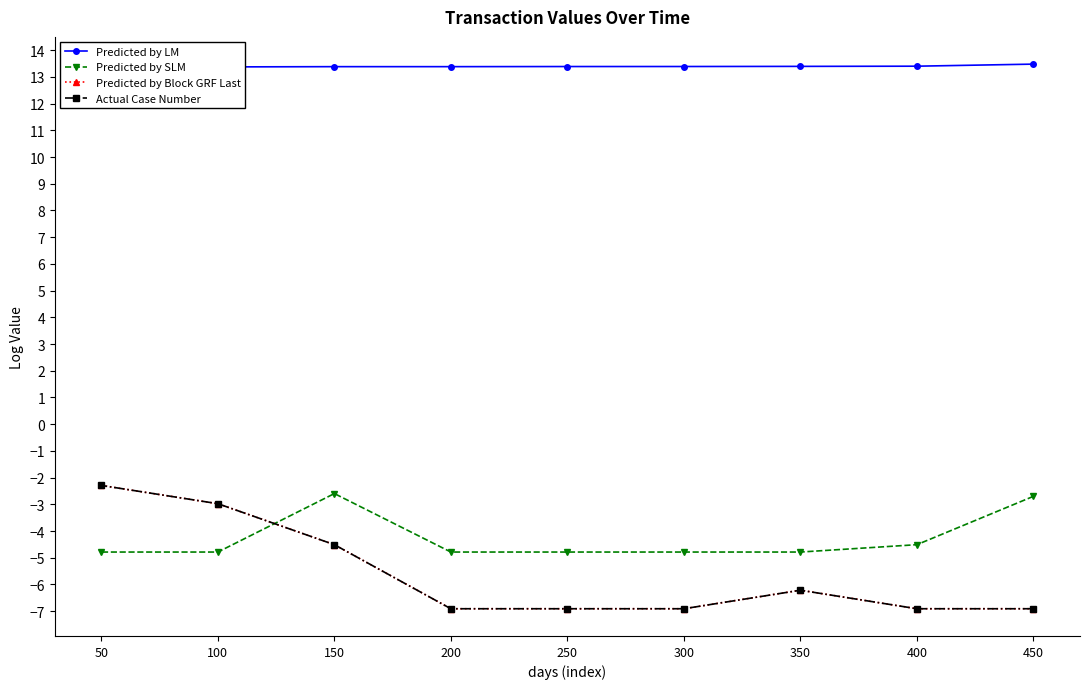

Which category has the lowest value across all series?

450